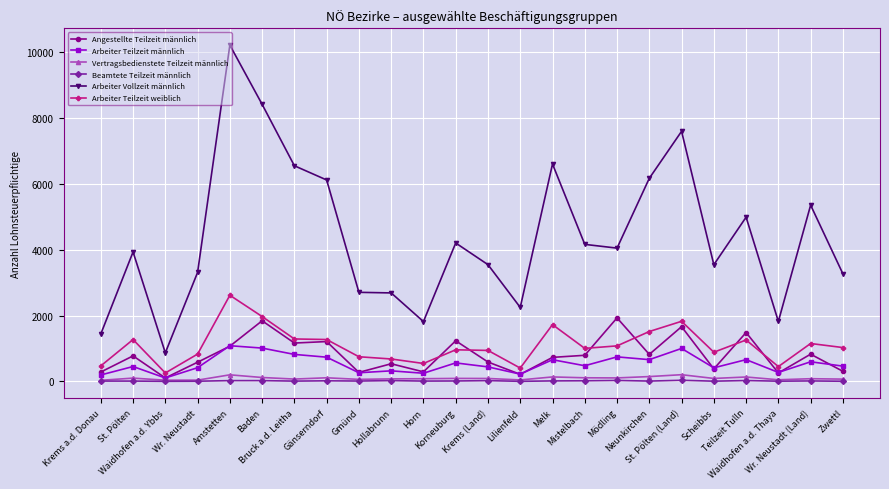

What is the value of the Beamtete Teilzeit männlich point at the 11th from the left?

10